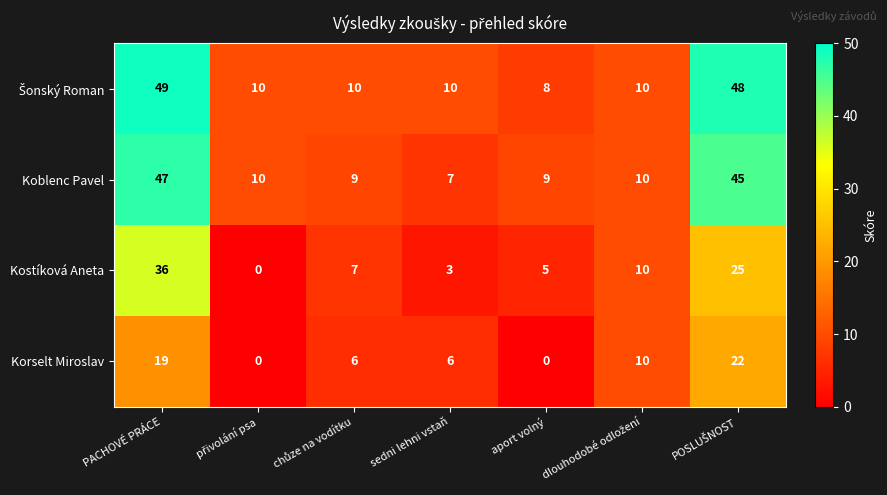

Which label corresponds to the largest value in the chart?

PACHOVÉ PRÁCE